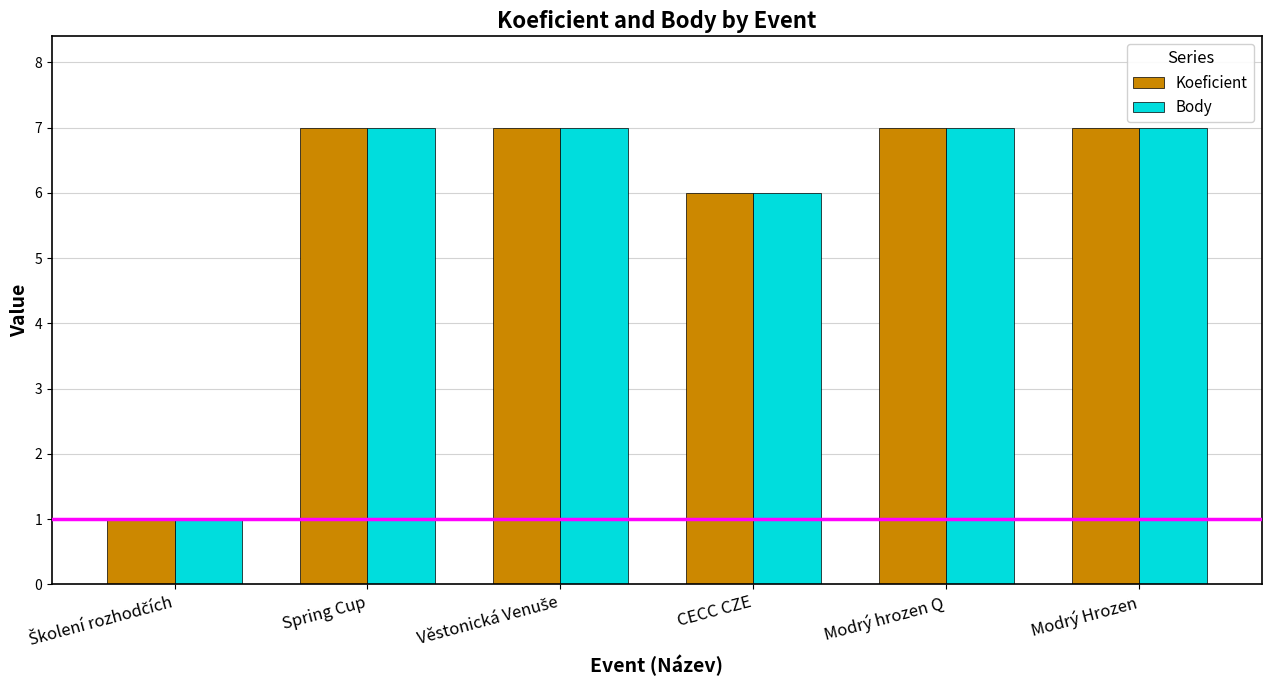

The Koeficient series shows 6 at CECC CZE. True or false?

True